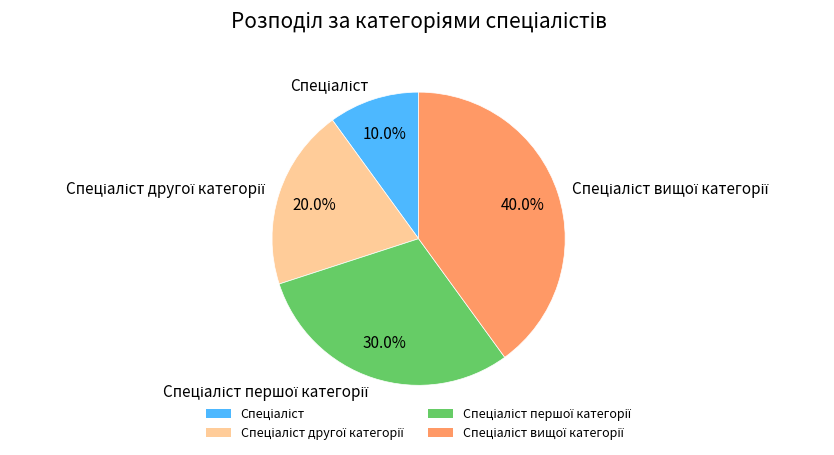

Is there a majority slice in this chart?

No